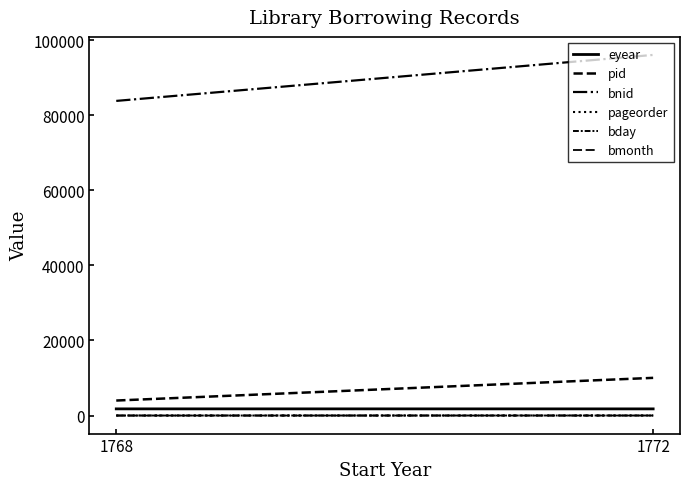

At how many categories does at least one series exceed 23683?

2